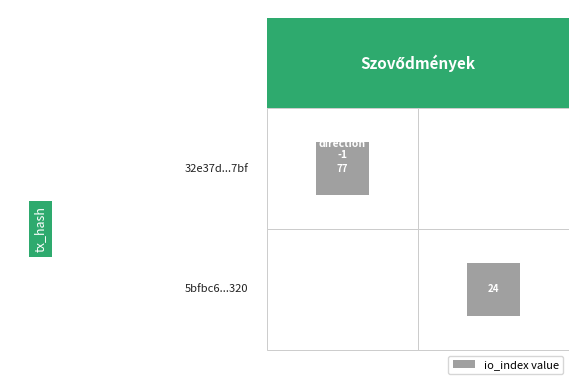

Which series has the widest spread of values?

32e37d567947904883ec2ac42f6bf2696c2c7bf